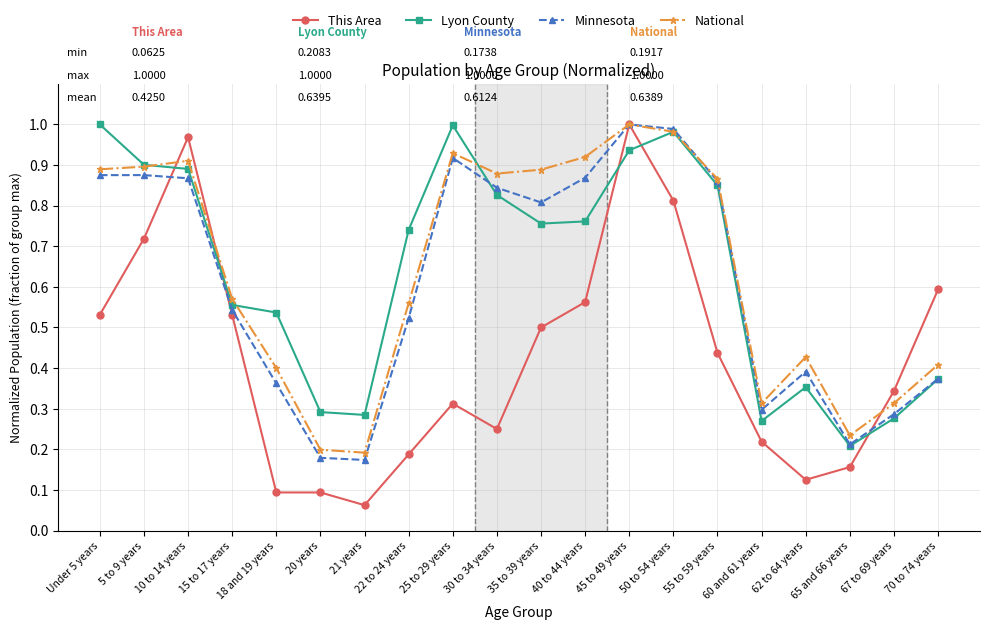

Between 15 to 17 years and 55 to 59 years, which series saw the biggest shift?

Minnesota